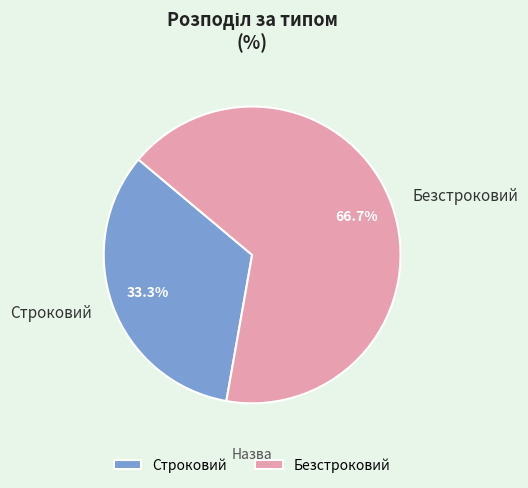

True or false: Безстроковий accounts for 67% of the total.

True